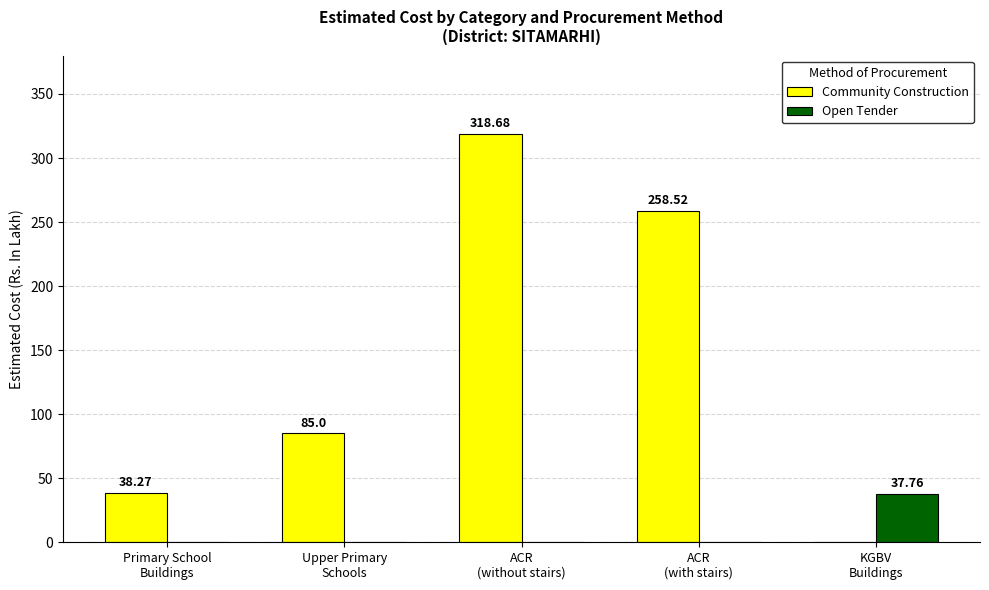

What is the sum of all Community Construction values?

700.5